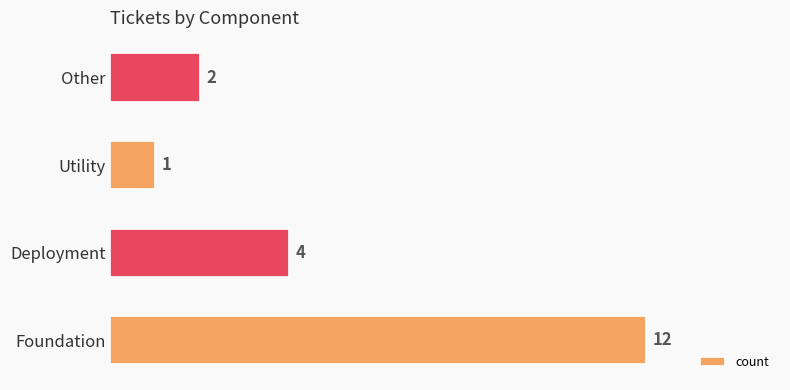

Which has a higher value, Other or Foundation?

Foundation